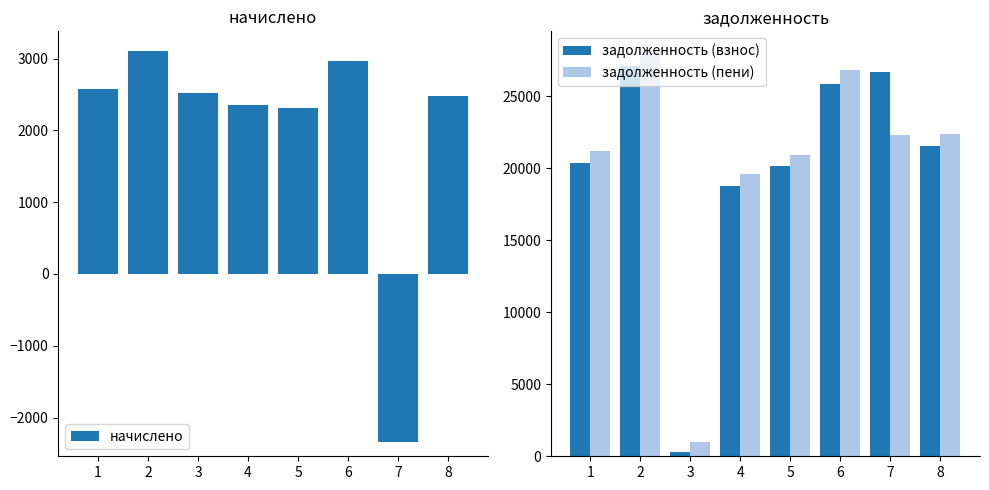

What value does the задолженность (пени) series have at 1?

21175.2